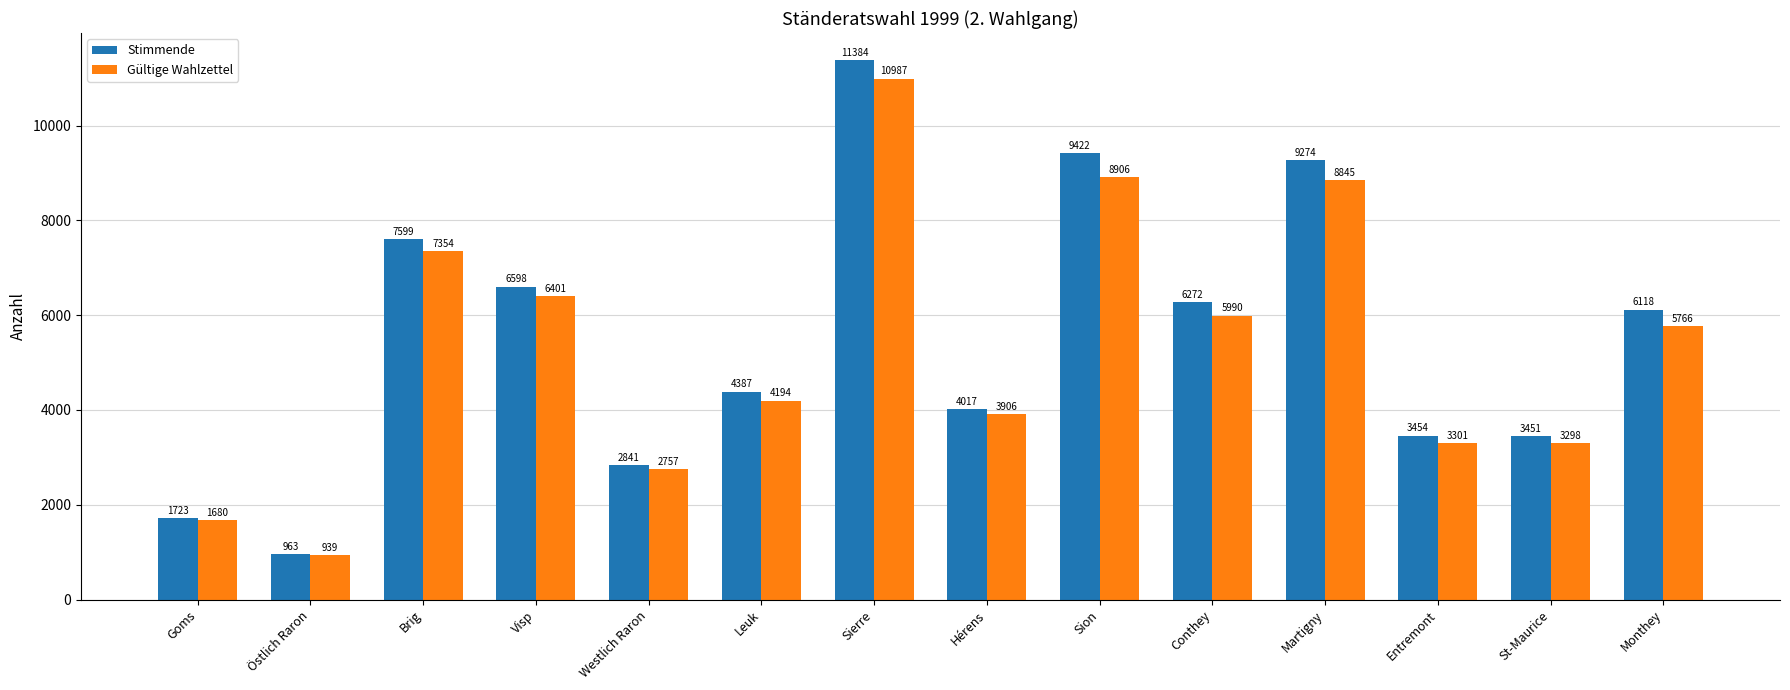

Does the chart contain stacked bars?

No